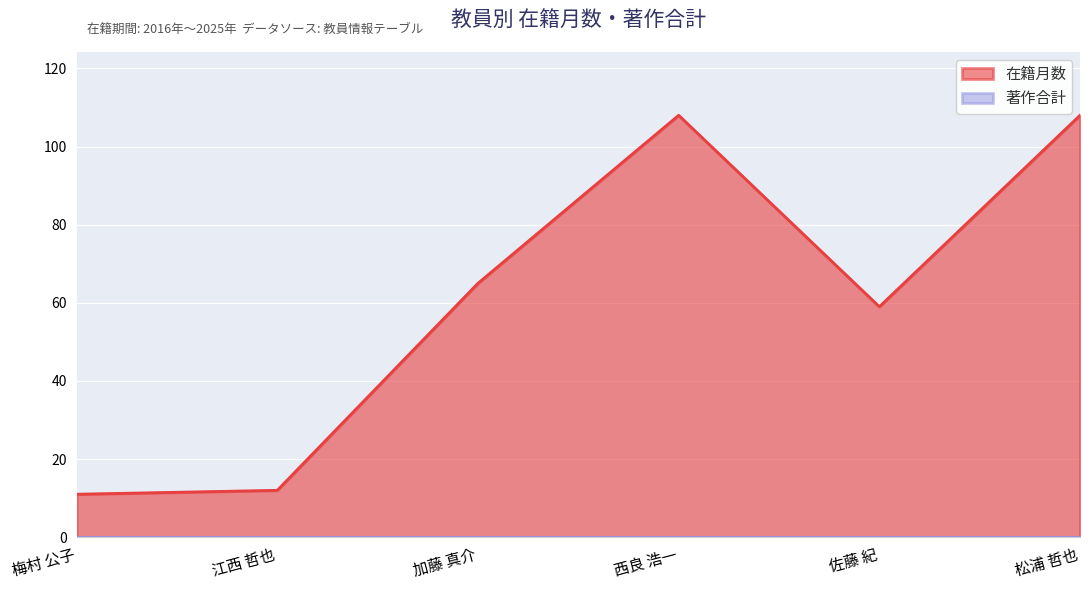

List the labels in order of value, smallest first.

梅村 公子, 江西 哲也, 佐藤 紀, 加藤 真介, 西良 浩一, 松浦 哲也